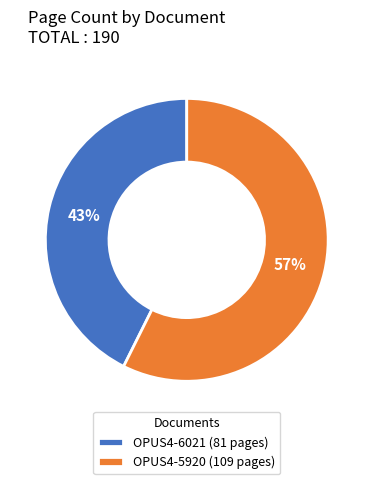

Which category accounts for the majority?

OPUS4-5920